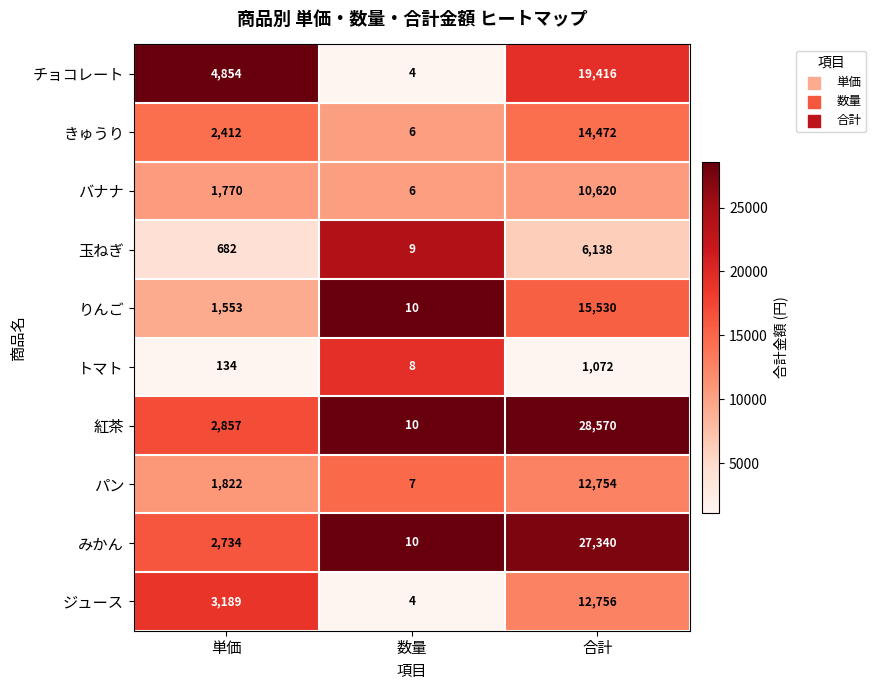

True or false: バナナ has a value of 10 at 数量.

False